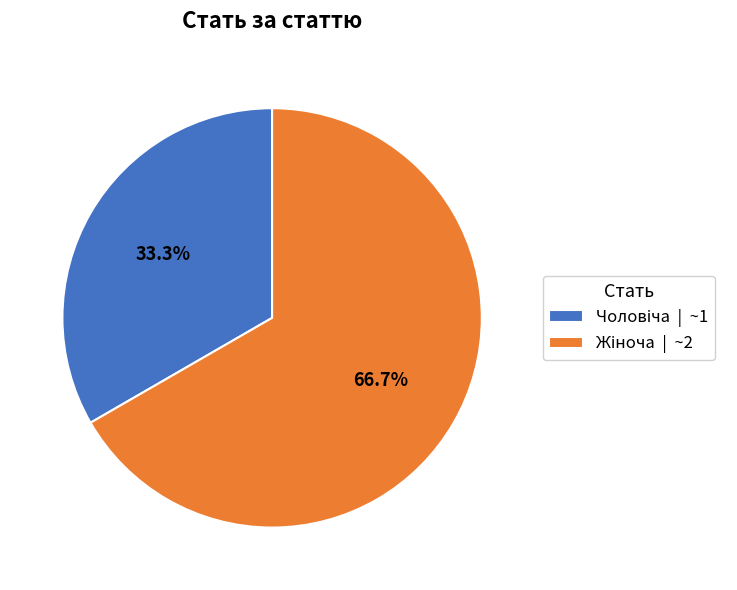

Does any single category account for the majority?

Yes